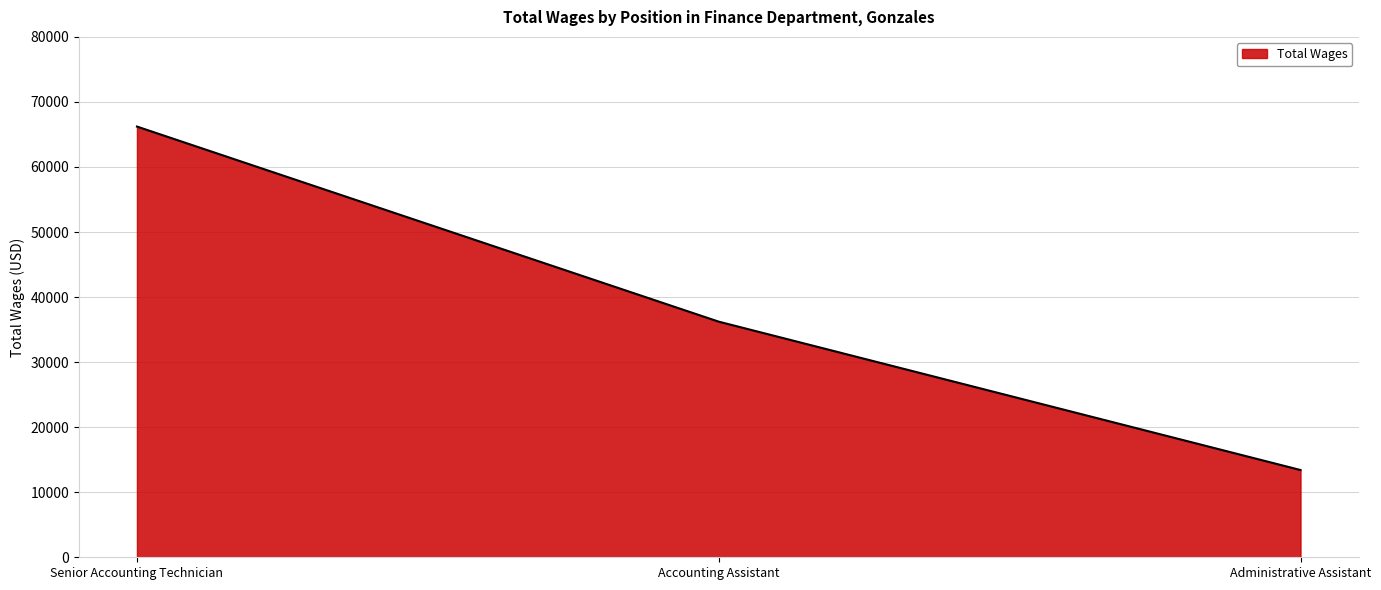

The value at Administrative Assistant is 18643. True or false?

False